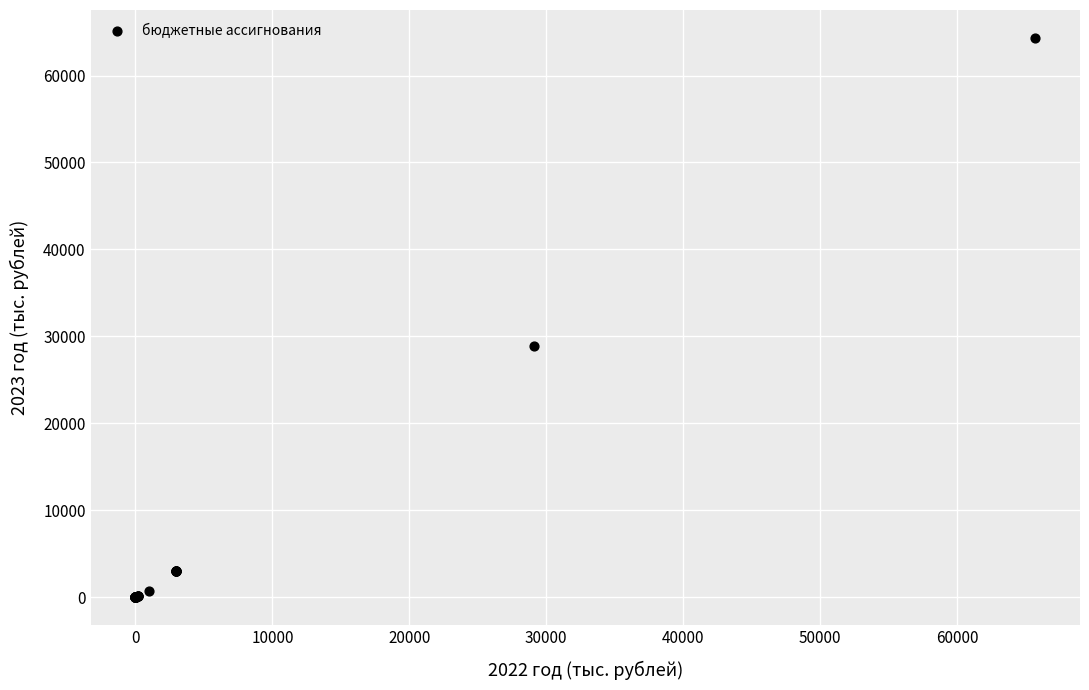

What Y value in the scatter plot is closest to 32161?

28852.2